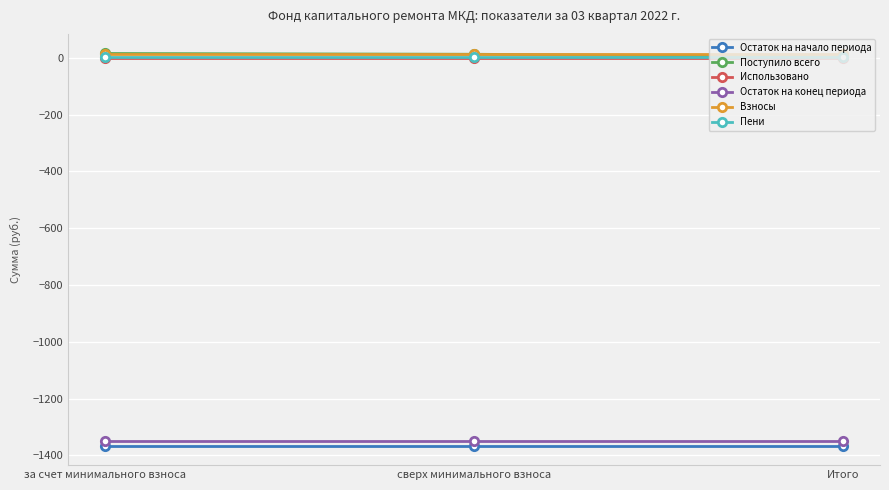

What is the minimum value for Пени?

2.7